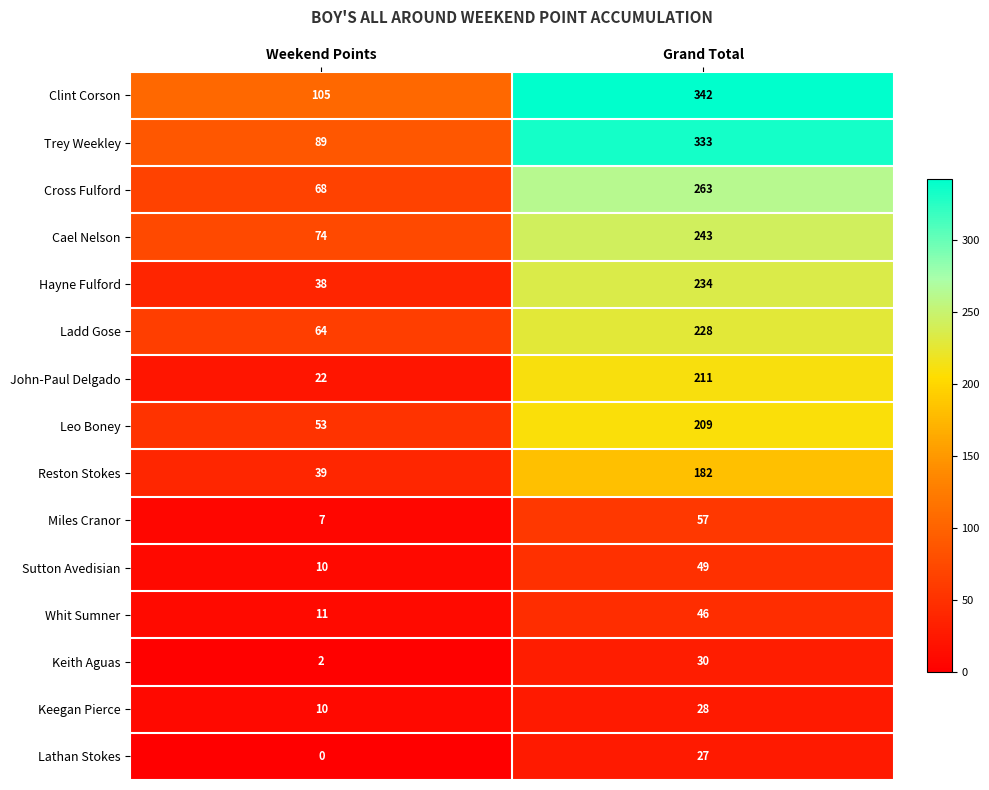

At which category is the sum across all series the highest?

Grand Total